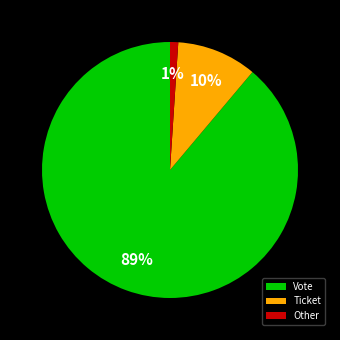

To the nearest percent, what is the difference between the largest and smallest slice percentages?

88%